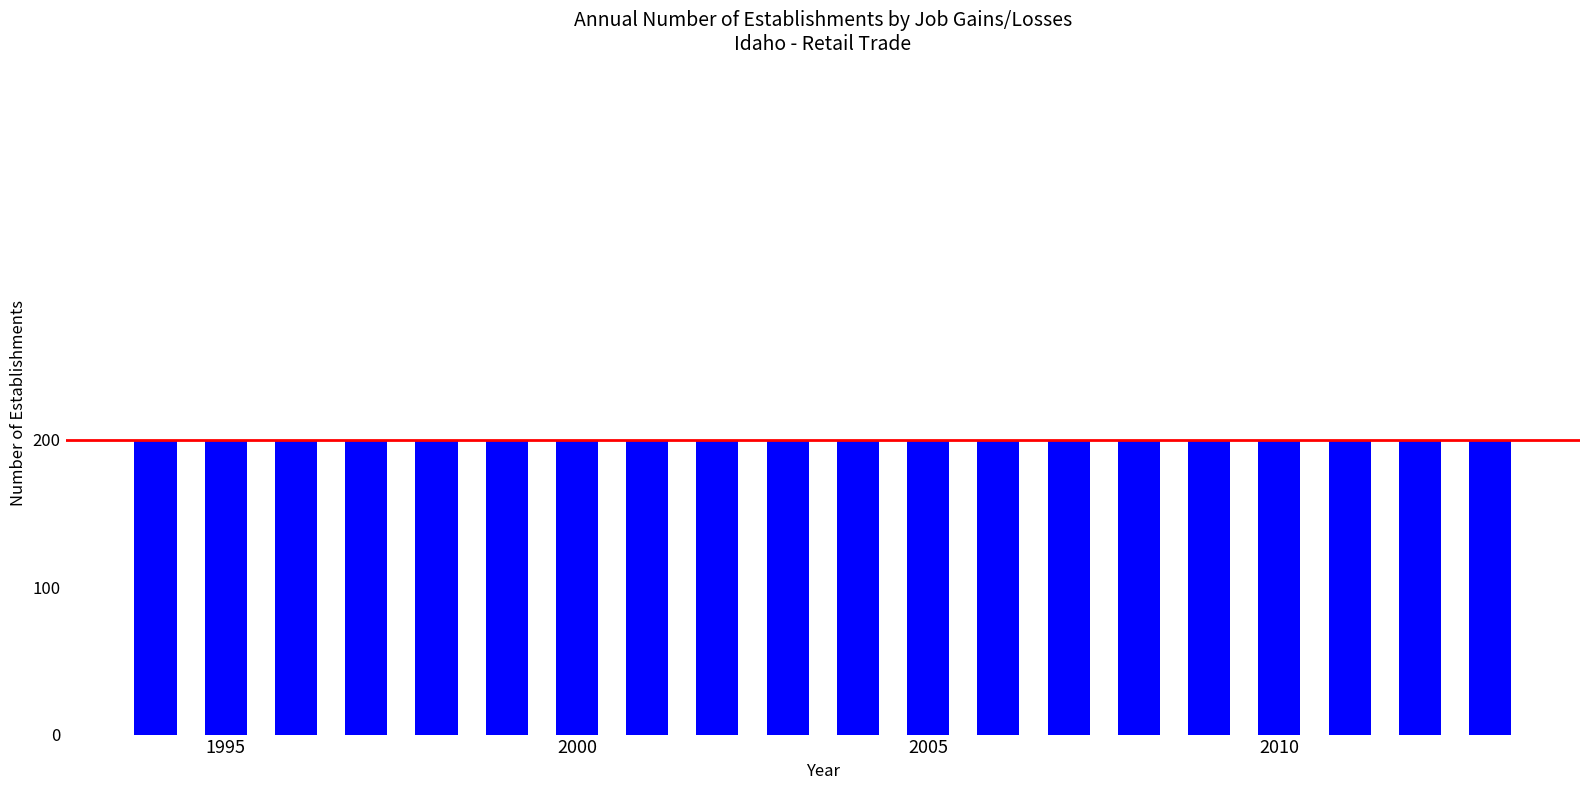

Which category has the lowest value in the Opening establishments series?

1995